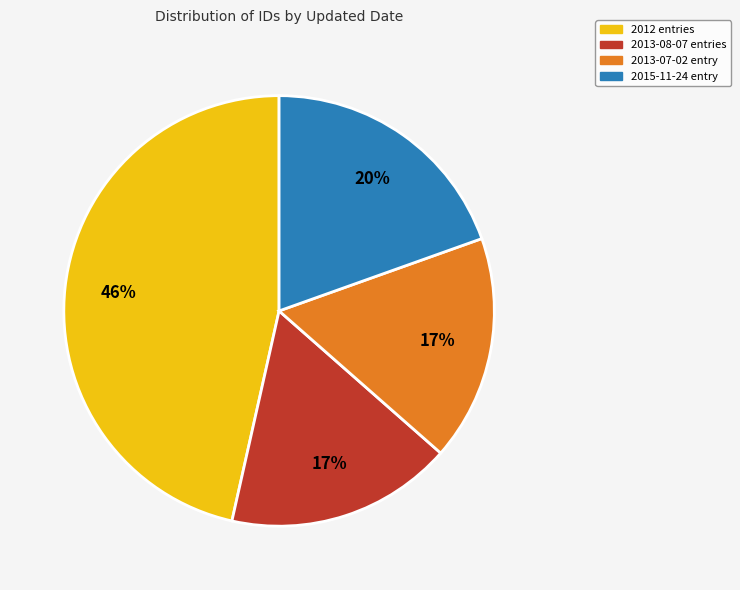

To the nearest percent, what is the average slice percentage?

25%